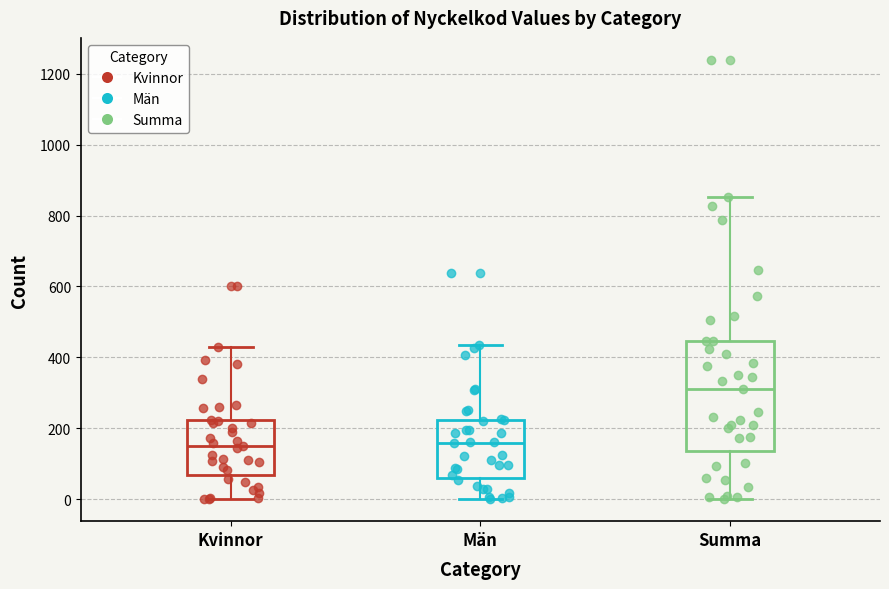

Reading left to right, read every box against the y-axis: the position of its median line, the range the box covers, and the ends of its whiskers. The values are not printed on the chart, so give them approximately, as read against the axis.

Kvinnor: median 160, box 60 to 220, whiskers 0 to 420
Män: median 160, box 60 to 220, whiskers 0 to 440
Summa: median 320, box 140 to 440, whiskers 0 to 860